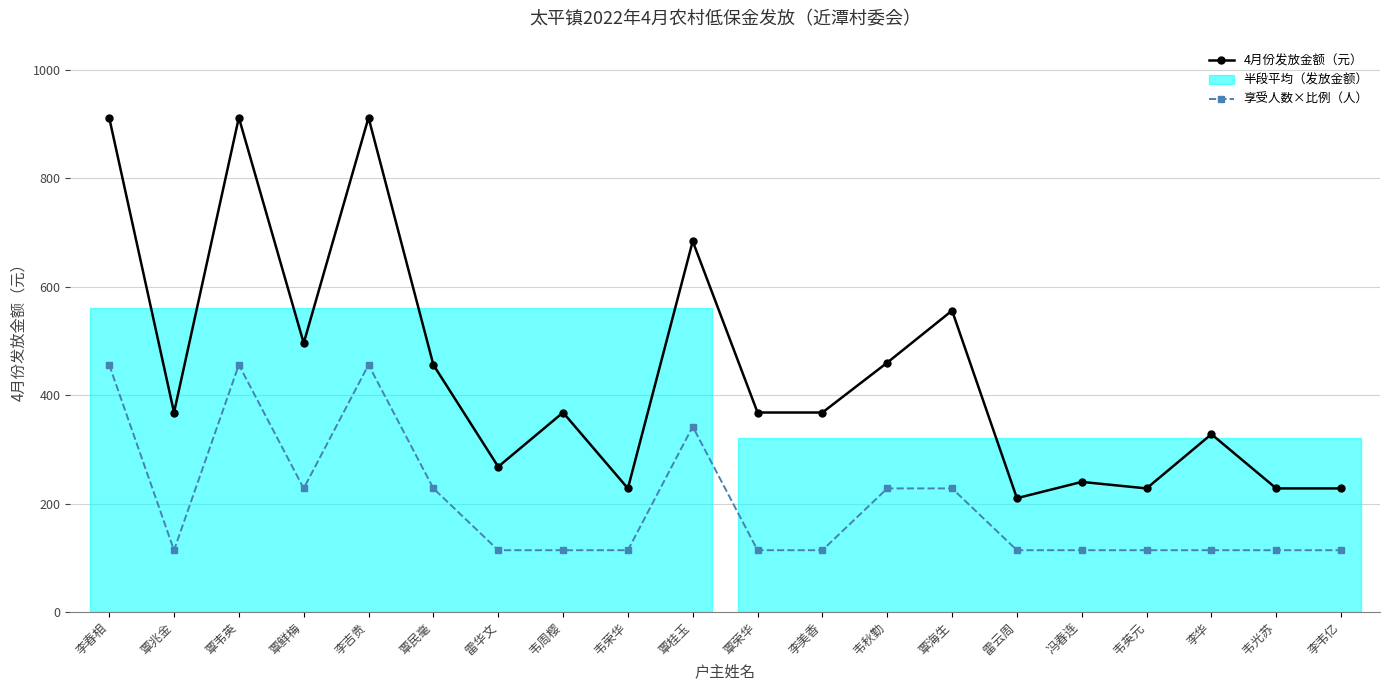

What is the difference between the 享受人数×比例（人） values at 覃荣华 and 韦秋勤?

114